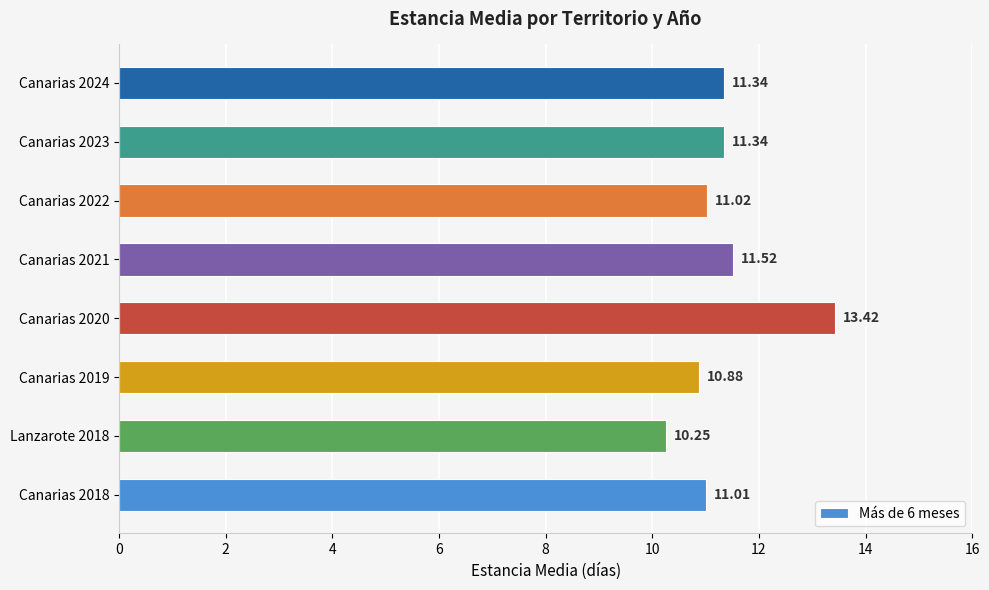

What is the average value?

11.3